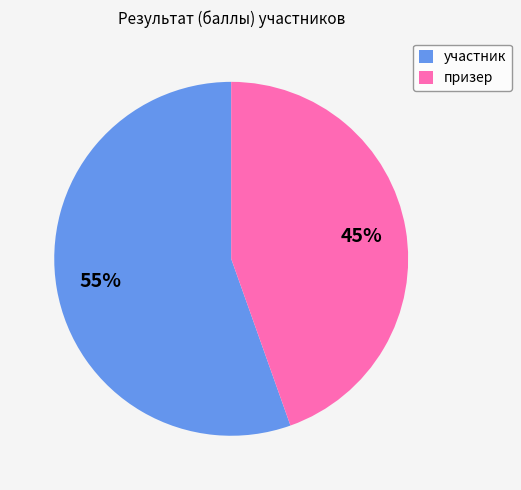

What is the largest slice in the pie chart?

участник